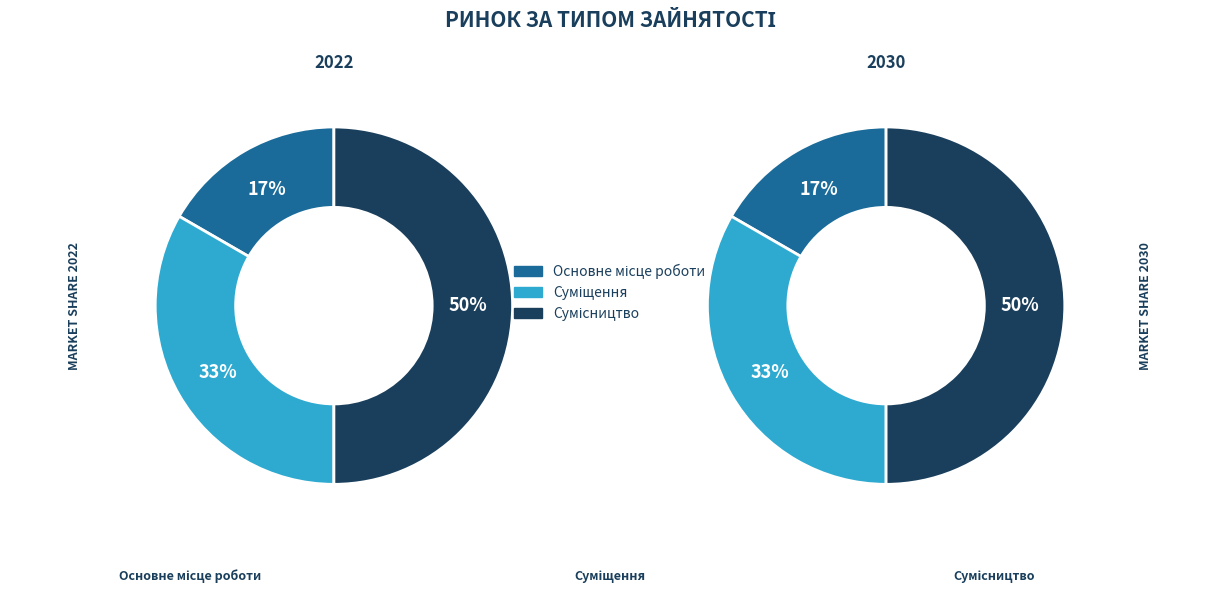

Is there any slice that represents more than half of the pie?

No